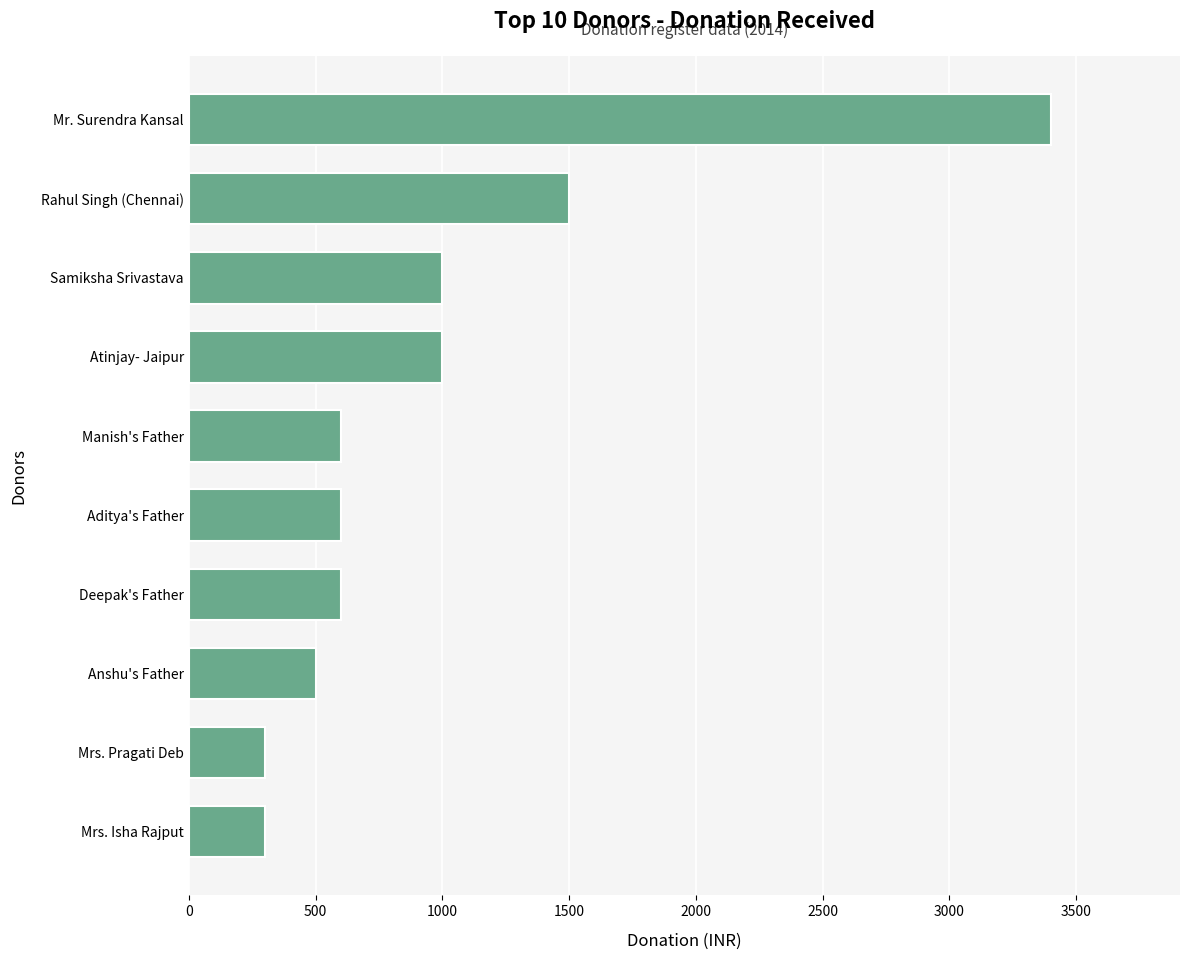

What is the minimum value shown in the chart?

300